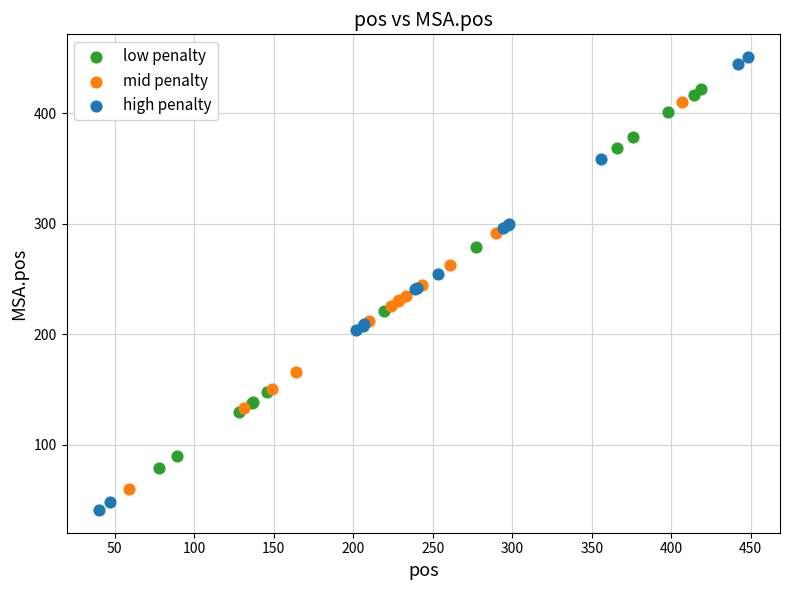

Which series has the largest Y range (max minus min)?

high penalty